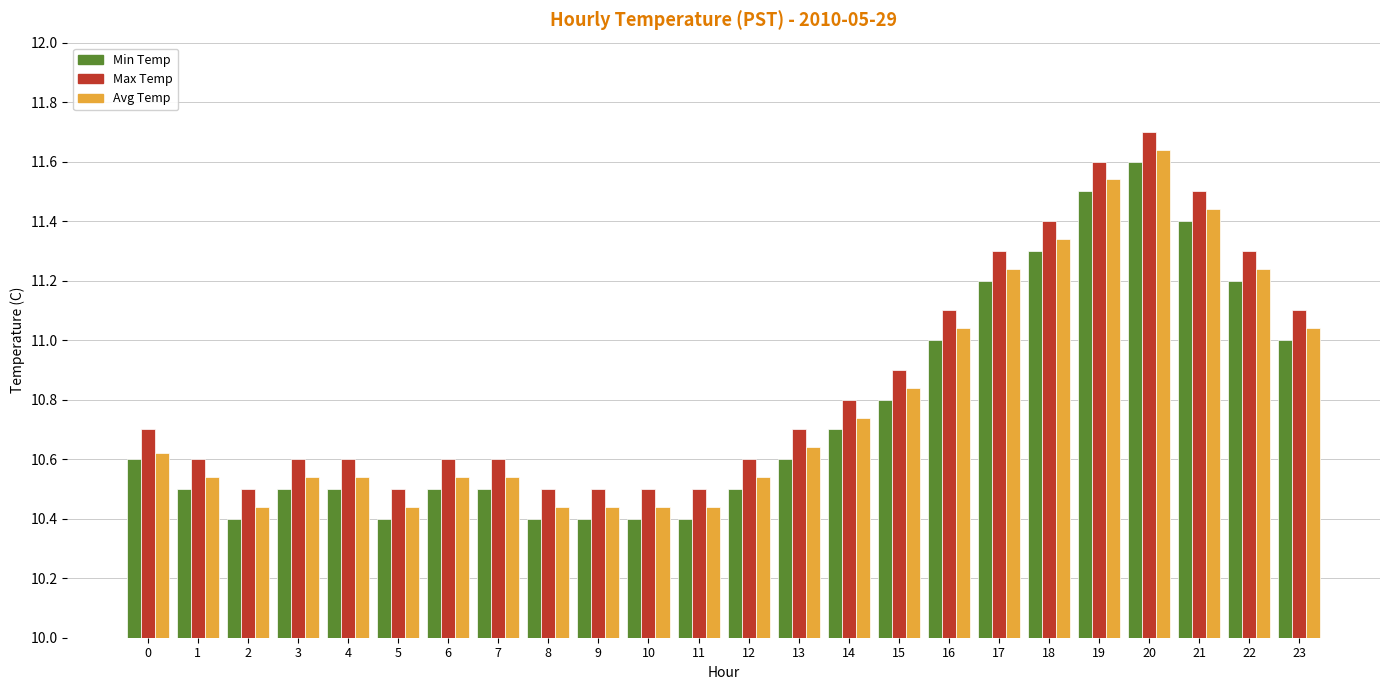

What is the average value of the Max Temp series?

10.9